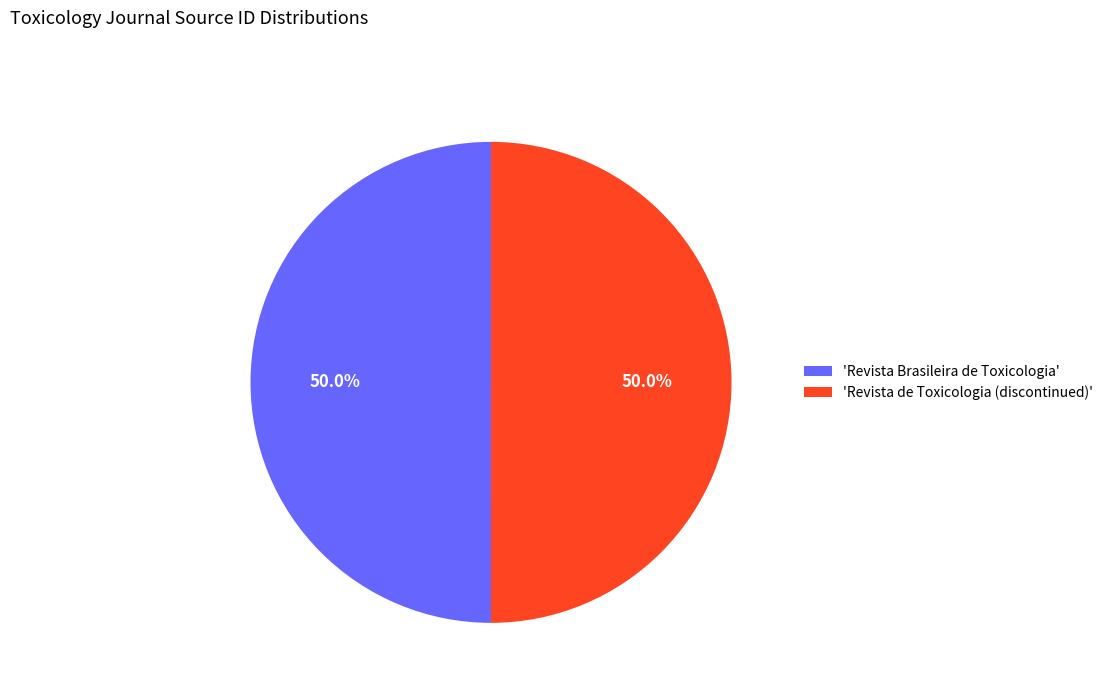

What percentage do 'Revista Brasileira de Toxicologia' and 'Revista de Toxicologia (discontinued)' together represent?

100.0%